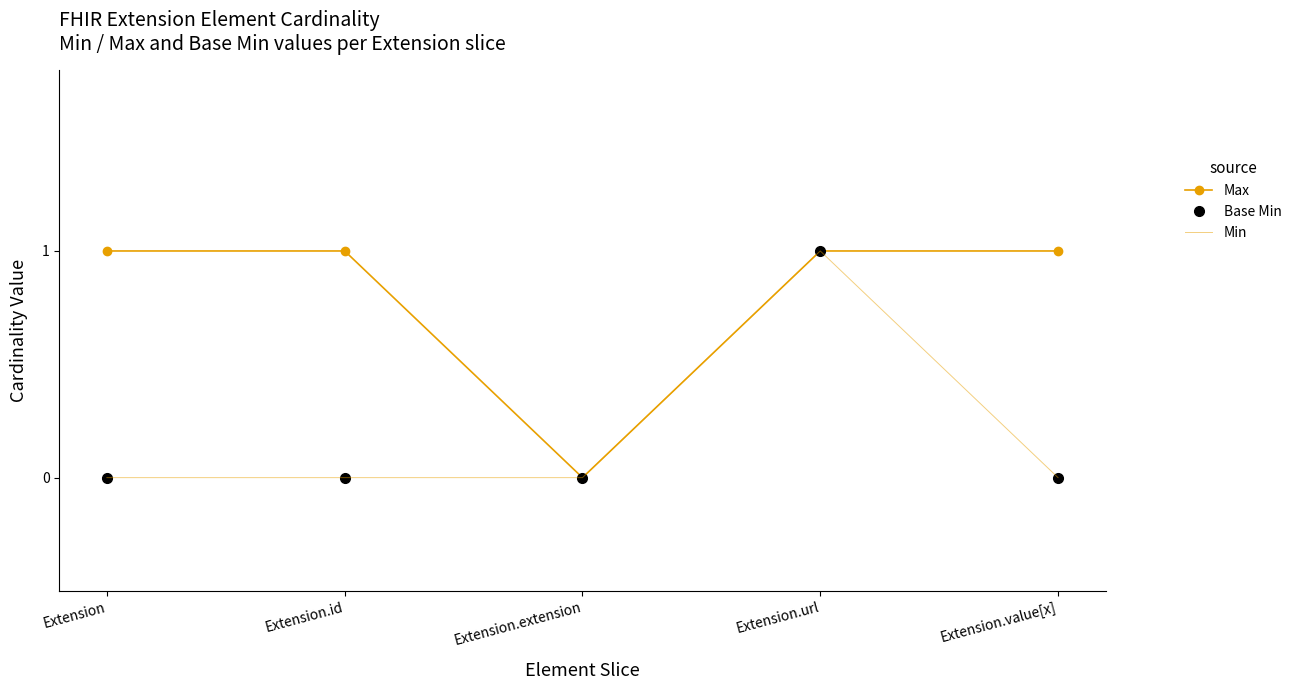

What is the label of the 1st point from the right?

Extension.value[x]